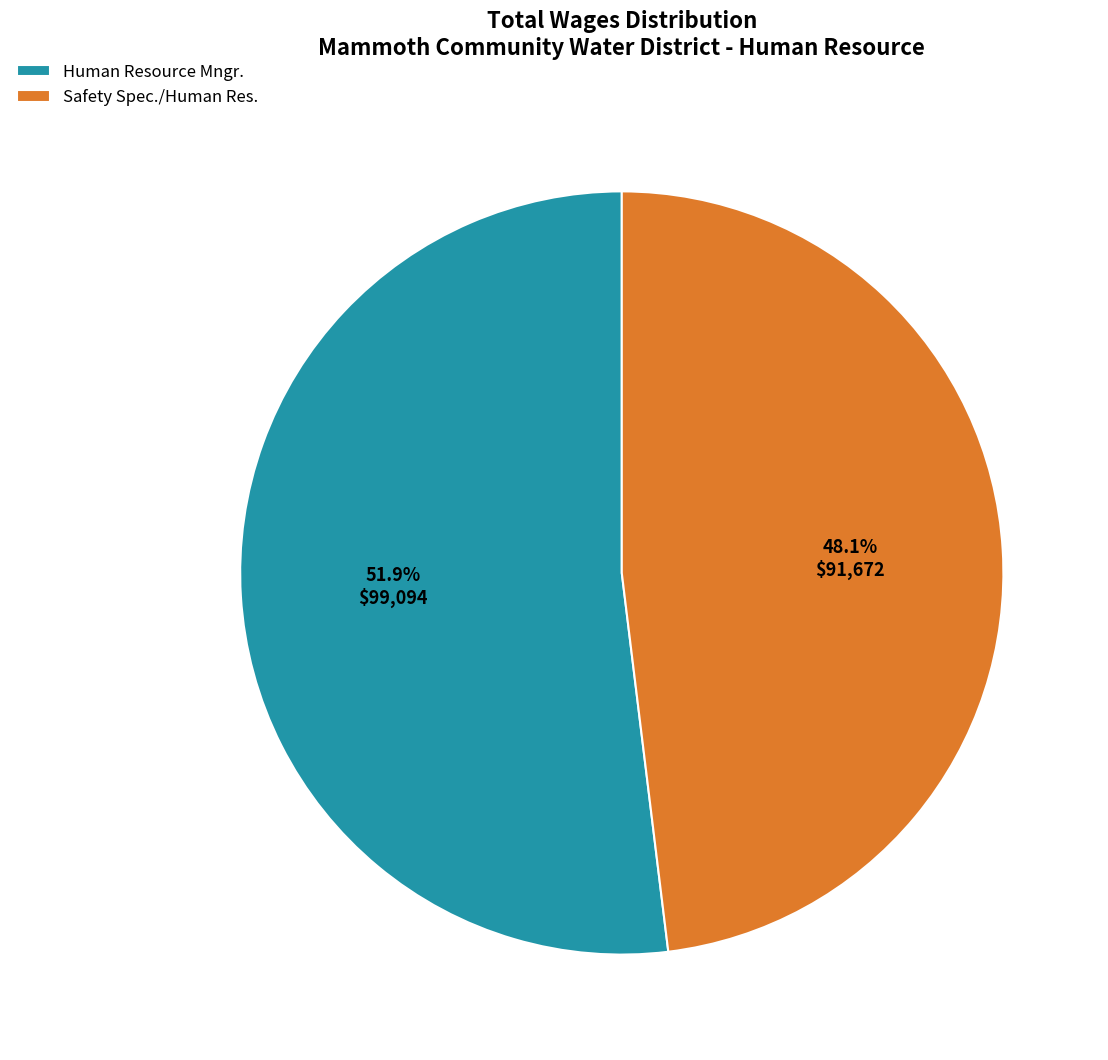

To the nearest percent, what is the average slice percentage?

50%